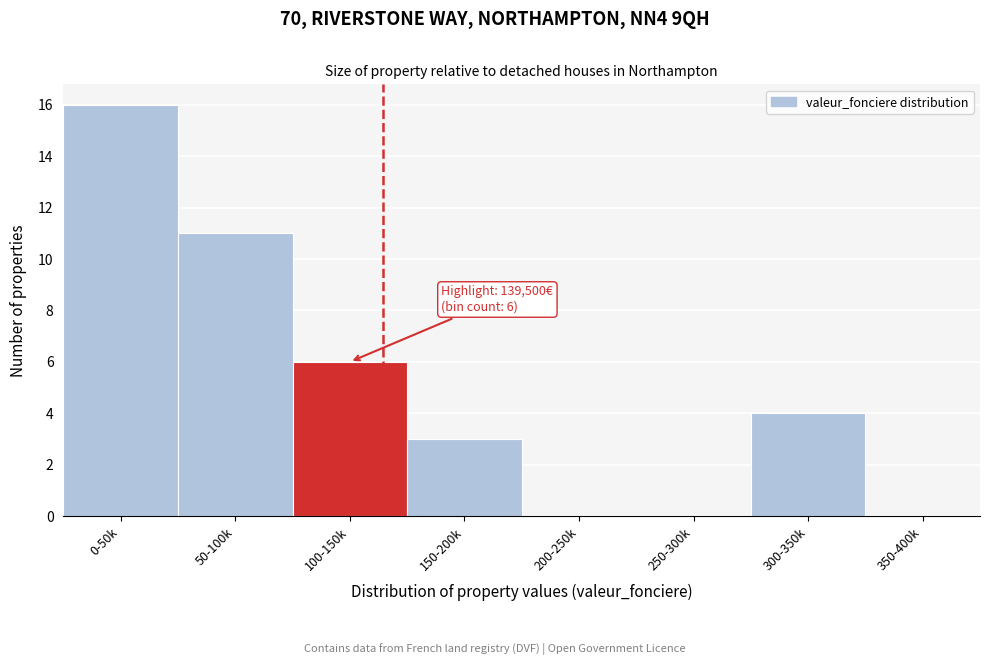

Reading left to right, what are all the values shown in this chart?

0-50k=16	50-100k=11	100-150k=6	150-200k=3	200-250k=0	250-300k=0	300-350k=4	350-400k=0